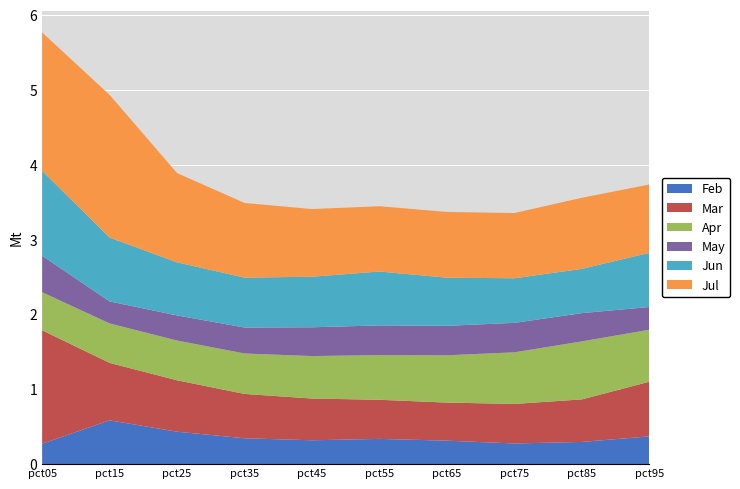

Reading left to right, transcribe all the data shown in this chart.

Feb: 0.3	0.6	0.4	0.3	0.3	0.3	0.3	0.3	0.3	0.4
Mar: 1.5	0.8	0.7	0.6	0.6	0.5	0.5	0.5	0.6	0.7
Apr: 0.5	0.5	0.5	0.5	0.6	0.6	0.6	0.7	0.8	0.7
May: 0.5	0.3	0.3	0.3	0.4	0.4	0.4	0.4	0.4	0.3
Jun: 1.1	0.9	0.7	0.7	0.7	0.7	0.6	0.6	0.6	0.7
Jul: 1.8	1.9	1.2	1.0	0.9	0.9	0.9	0.9	0.9	0.9